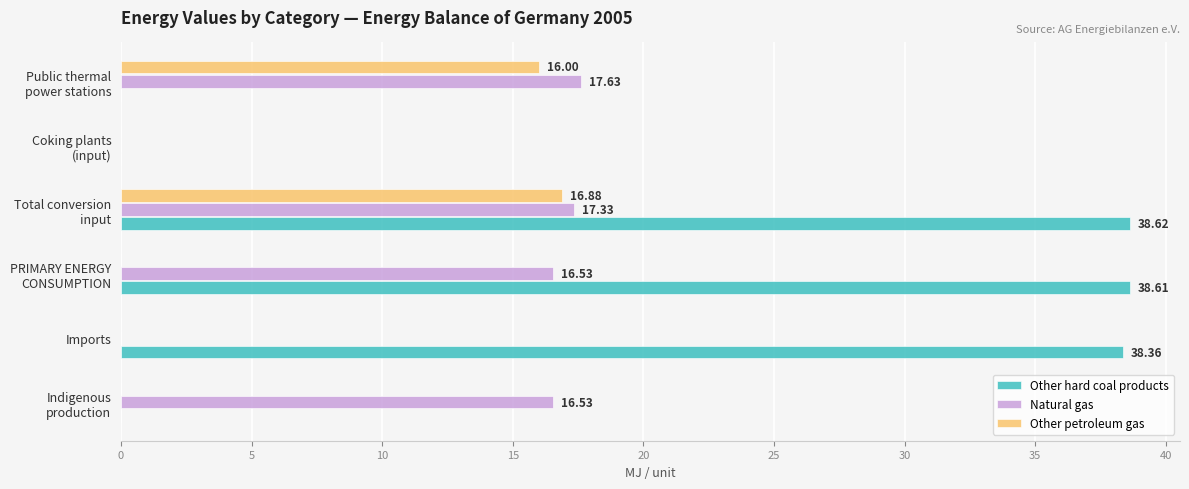

Which series has the largest total across all categories?

Other hard coal products